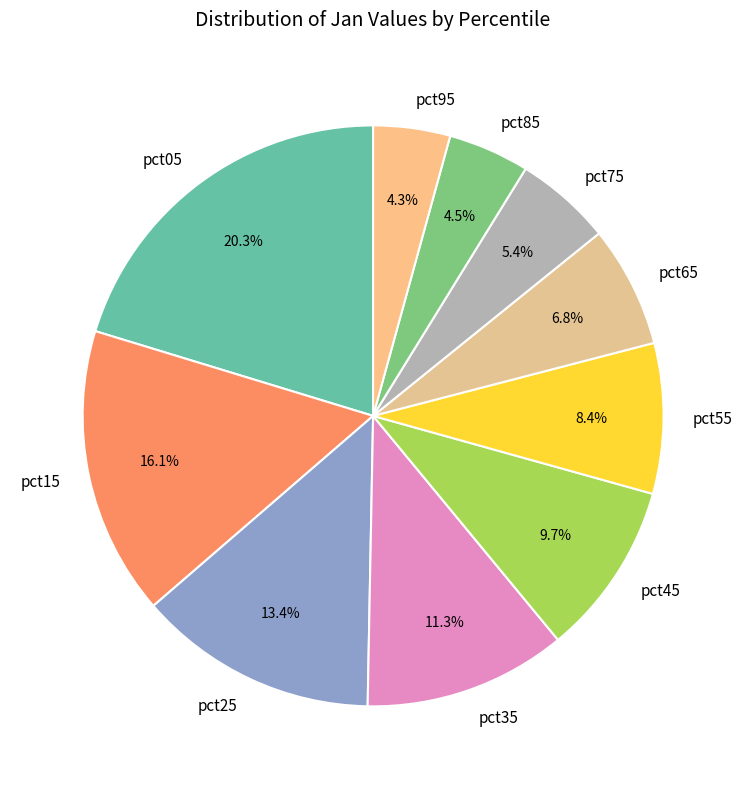

Which slice is the largest?

pct05